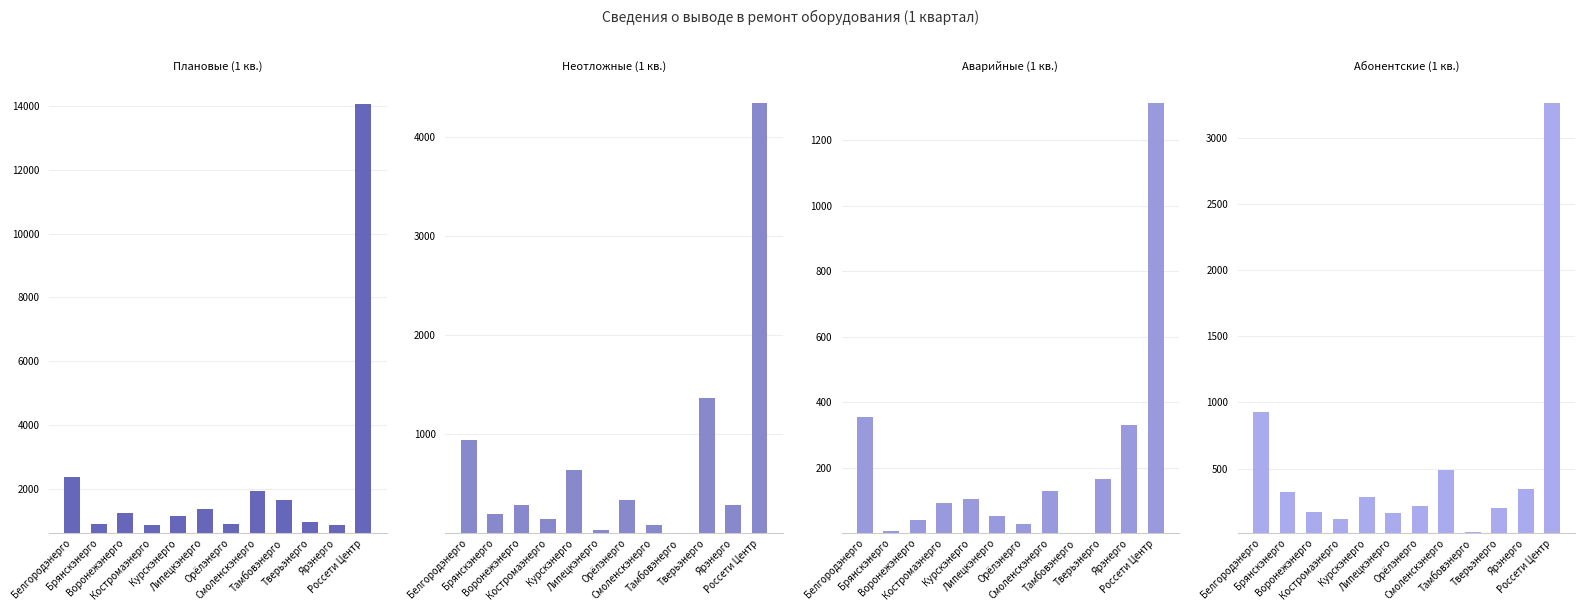

Reading right to left, extract all data points from this chart.

Плановые (1 кв.): 14082	855	949	1648	1915	884	1341	1140	855	1228	893	2374
Неотложные (1 кв.): 4344	284	1363	7	90	341	40	638	151	290	194	946
Аварийные (1 кв.): 1313	331	167	1	129	30	53	106	93	41	8	354
Абонентские (1 кв.): 3263	348	203	18	489	214	161	284	121	173	321	931